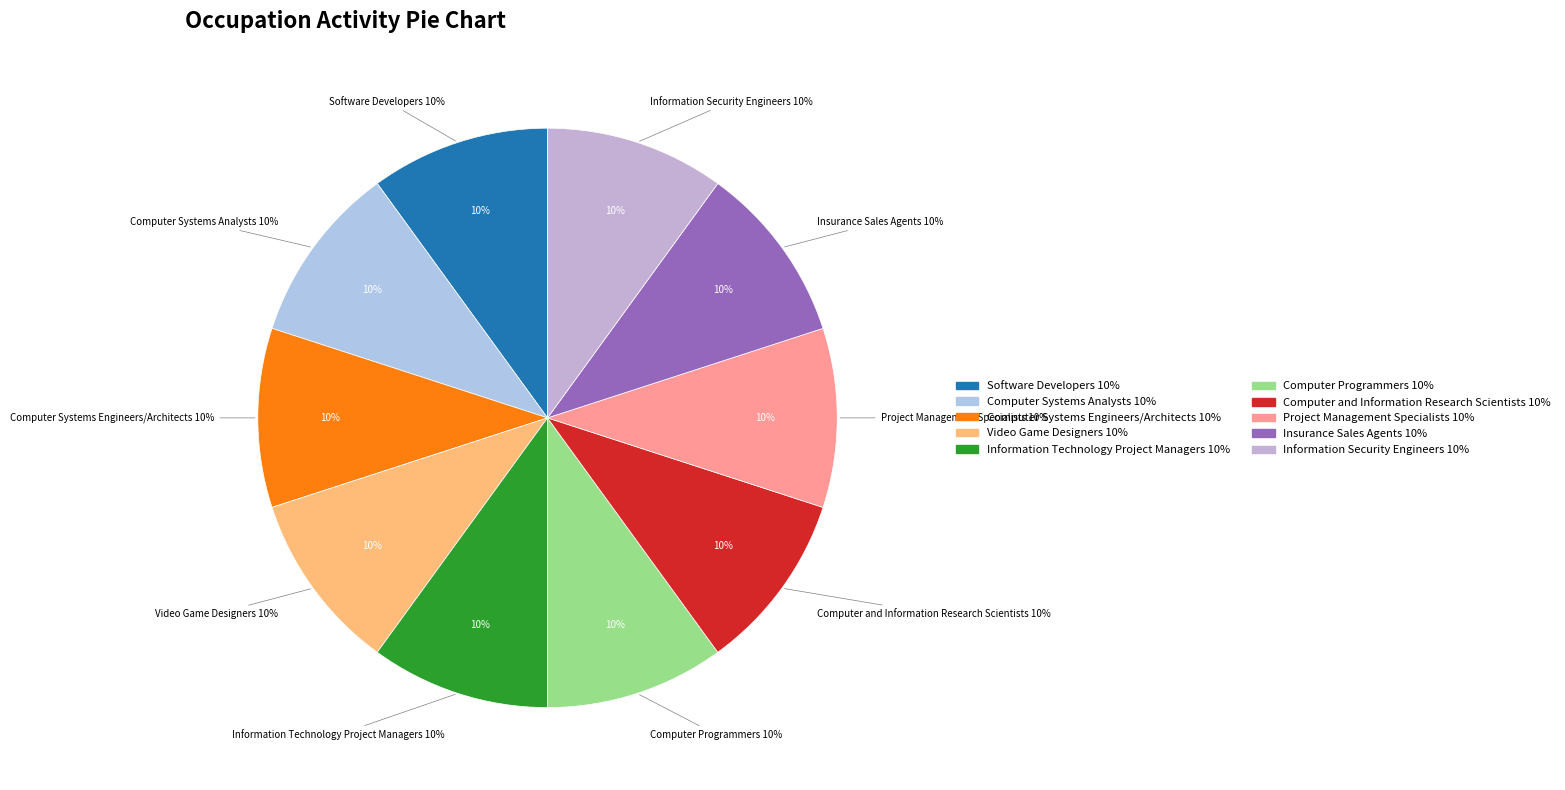

Which category has the biggest portion of the pie?

Software Developers